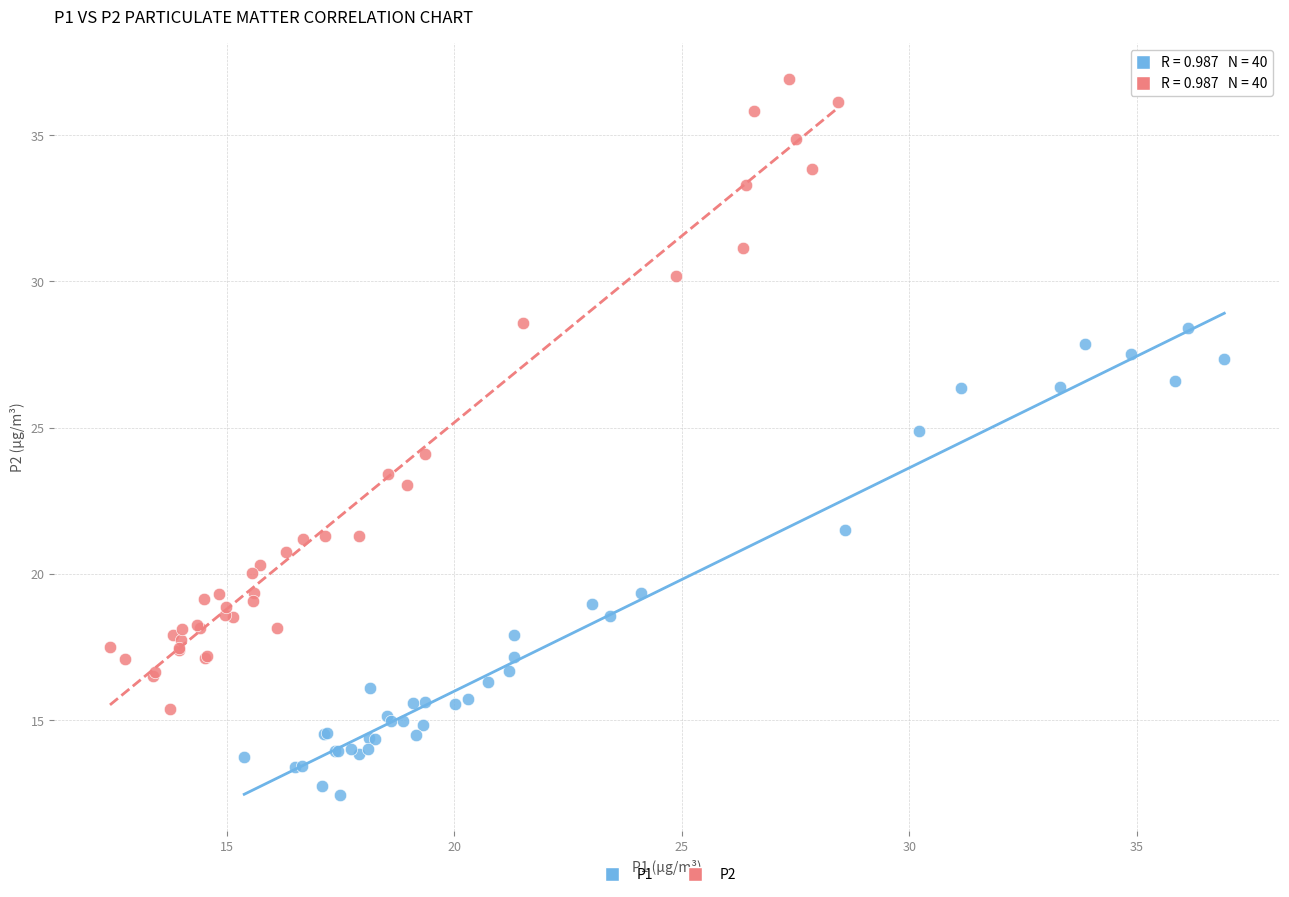

Which series has the largest Y range (max minus min)?

P2